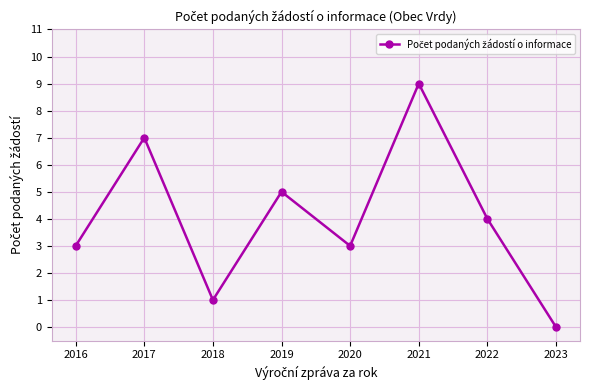

What is the change in value from 2022 to 2023?

-4